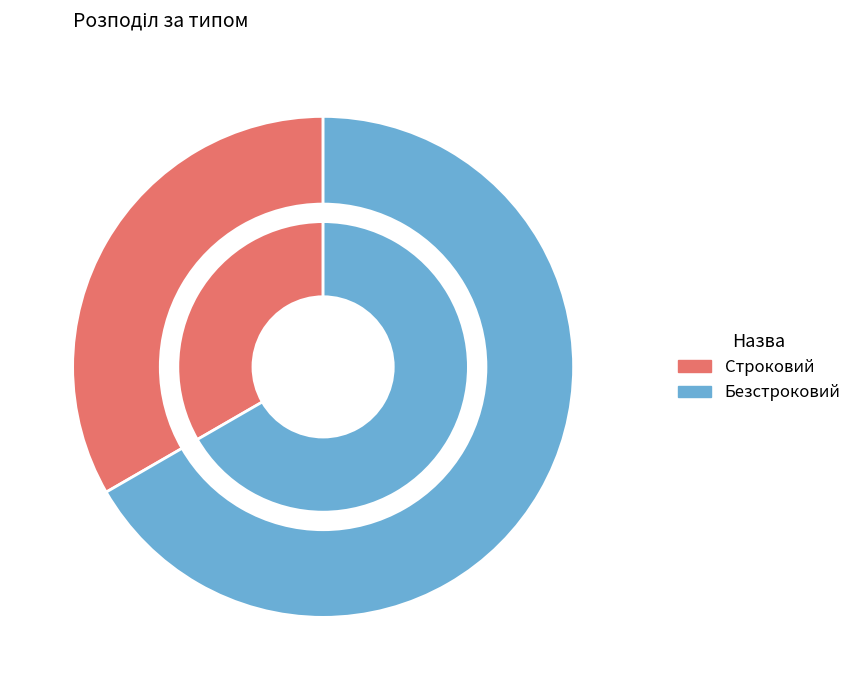

Rank the categories by value from highest to lowest.

Безстроковий, Строковий